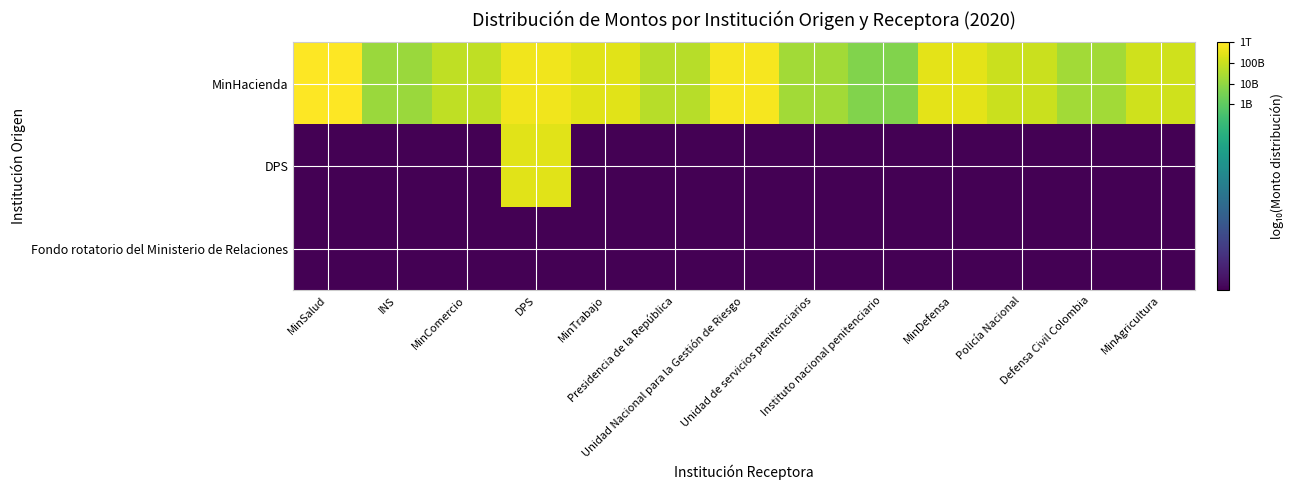

Reading left to right, what are all the values shown in this chart?

MinHacienda: MinSalud=12.0	INS=10.2	MinComercio=10.8	DPS=11.7	MinTrabajo=11.4	Presidencia de la República=10.7	Unidad Nacional para la Gestión de Riesgo=11.8	Unidad de servicios penitenciarios=10.3	Instituto nacional penitenciario=9.7	MinDefensa=11.5	Policía Nacional=11.0	Defensa Civil Colombia=10.3	MinAgricultura=11.1
DPS: MinSalud=0.0	INS=0.0	MinComercio=0.0	DPS=11.4	MinTrabajo=0.0	Presidencia de la República=0.0	Unidad Nacional para la Gestión de Riesgo=0.0	Unidad de servicios penitenciarios=0.0	Instituto nacional penitenciario=0.0	MinDefensa=0.0	Policía Nacional=0.0	Defensa Civil Colombia=0.0	MinAgricultura=0.0
Fondo rotatorio del Ministerio de Relaciones: MinSalud=0.0	INS=0.0	MinComercio=0.0	DPS=0.0	MinTrabajo=0.0	Presidencia de la República=0.0	Unidad Nacional para la Gestión de Riesgo=0.0	Unidad de servicios penitenciarios=0.0	Instituto nacional penitenciario=0.0	MinDefensa=0.0	Policía Nacional=0.0	Defensa Civil Colombia=0.0	MinAgricultura=0.0